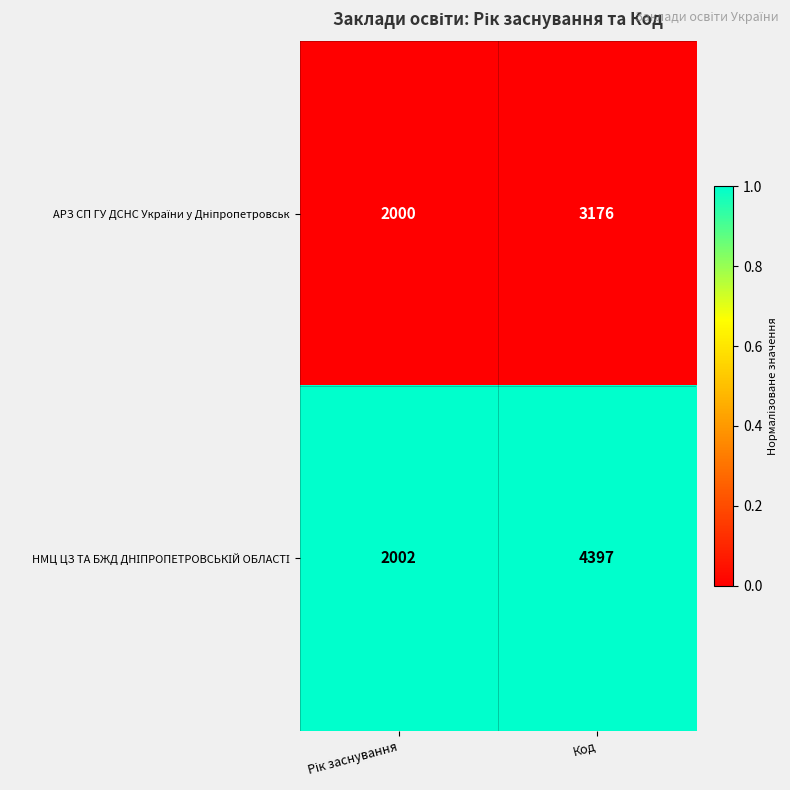

What is the spread (max minus min) of values at Код?

1221